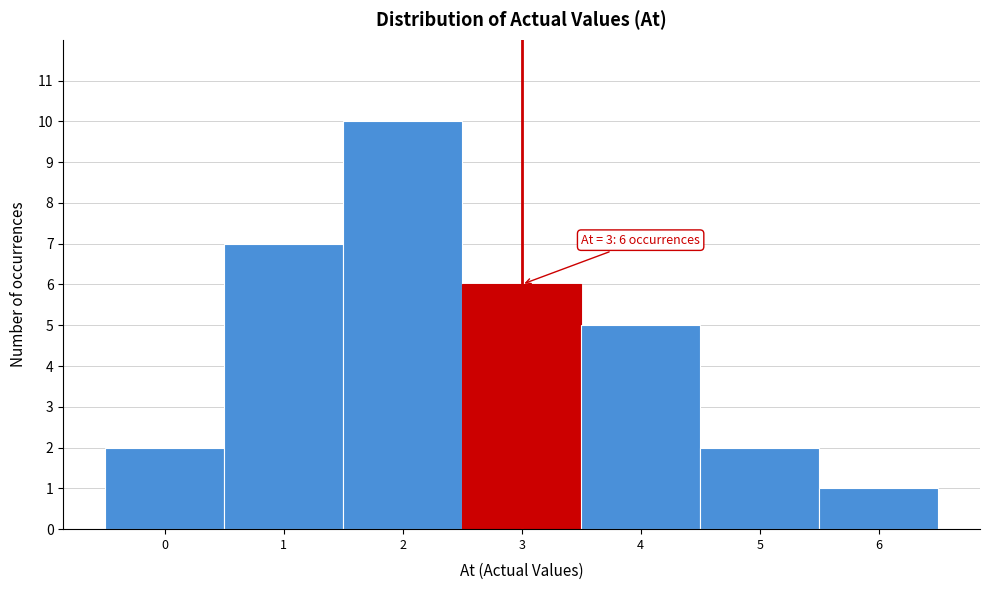

Which range on the x-axis has the tallest bar?

1.5 to 2.5